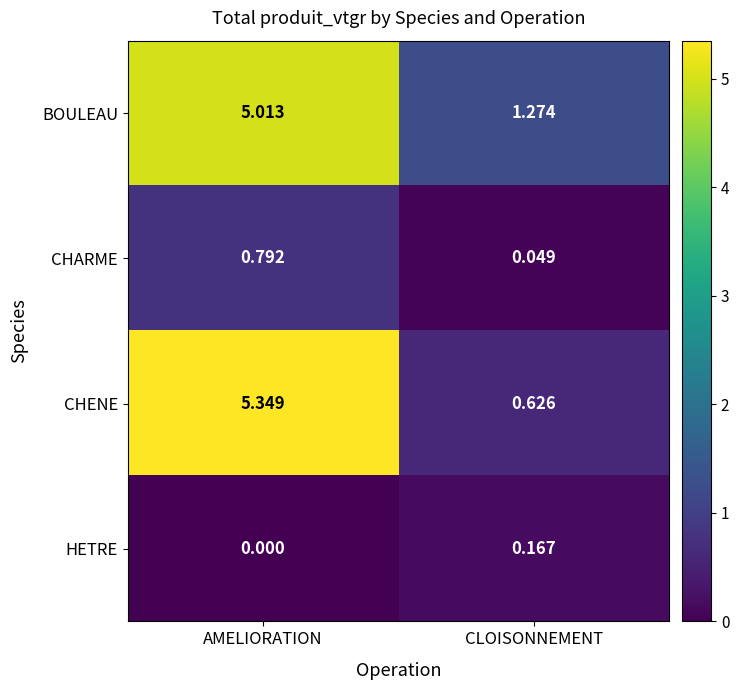

At which label does HETRE reach its minimum?

AMELIORATION